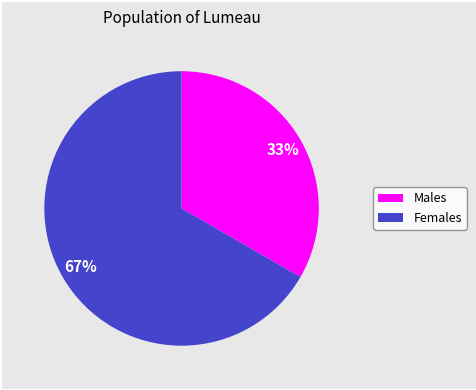

To the nearest percent, what is the average slice percentage?

50%